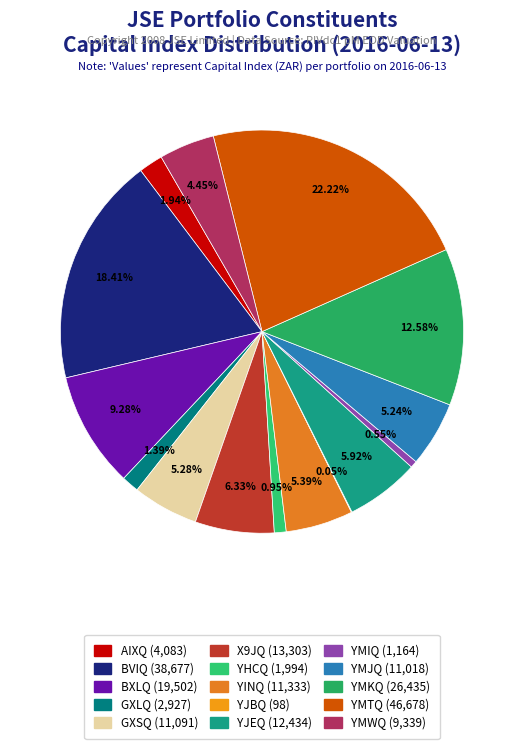

Is there any slice that represents more than half of the pie?

No